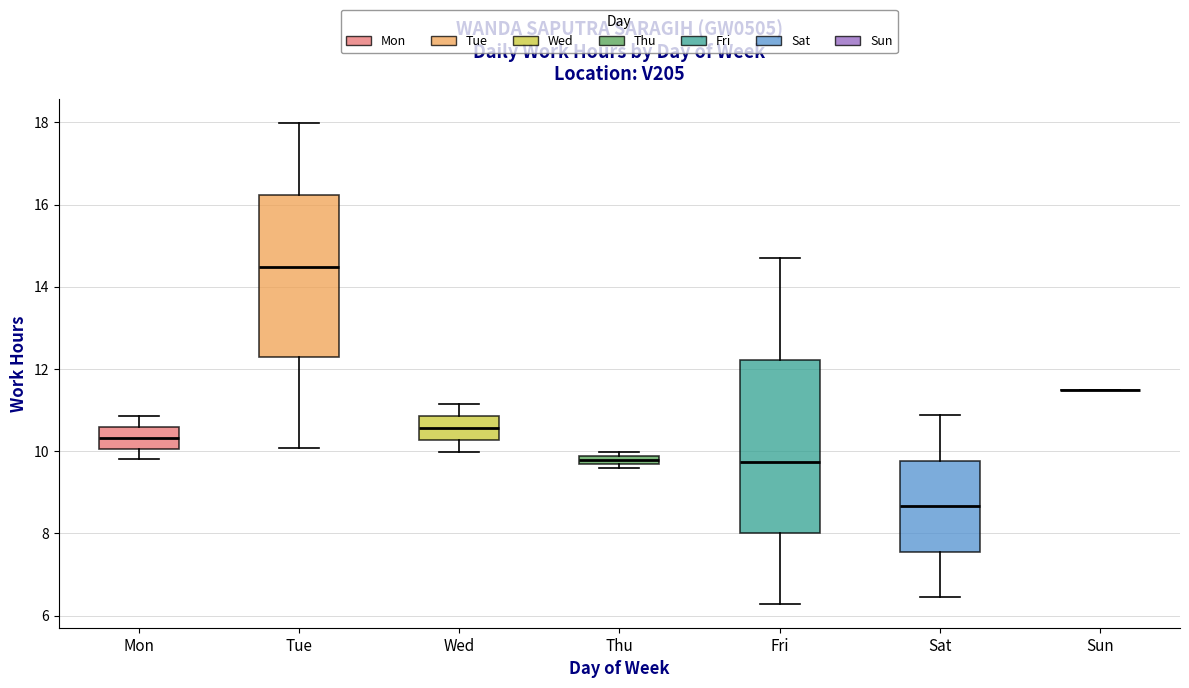

Which box is the tallest, from its lower edge to its upper edge?

Fri